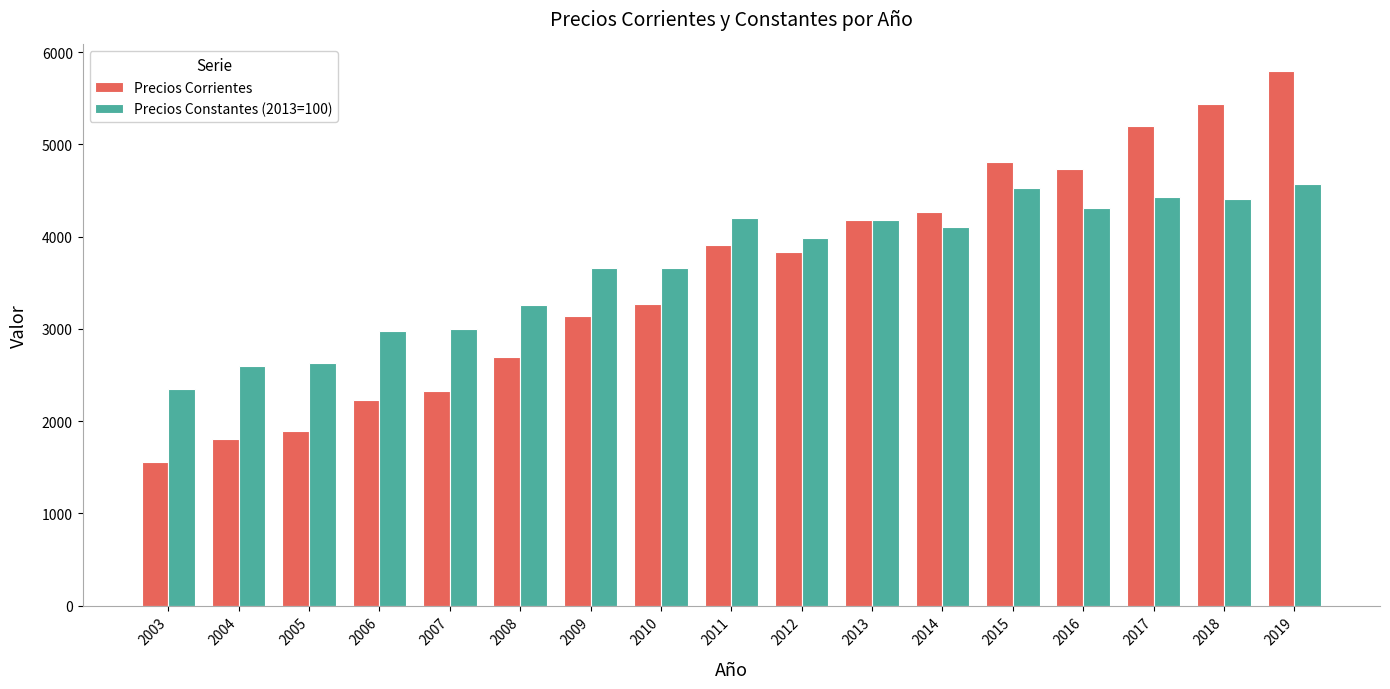

What is the sum of the Precios Corrientes values at 2008 and 2012?

6522.7